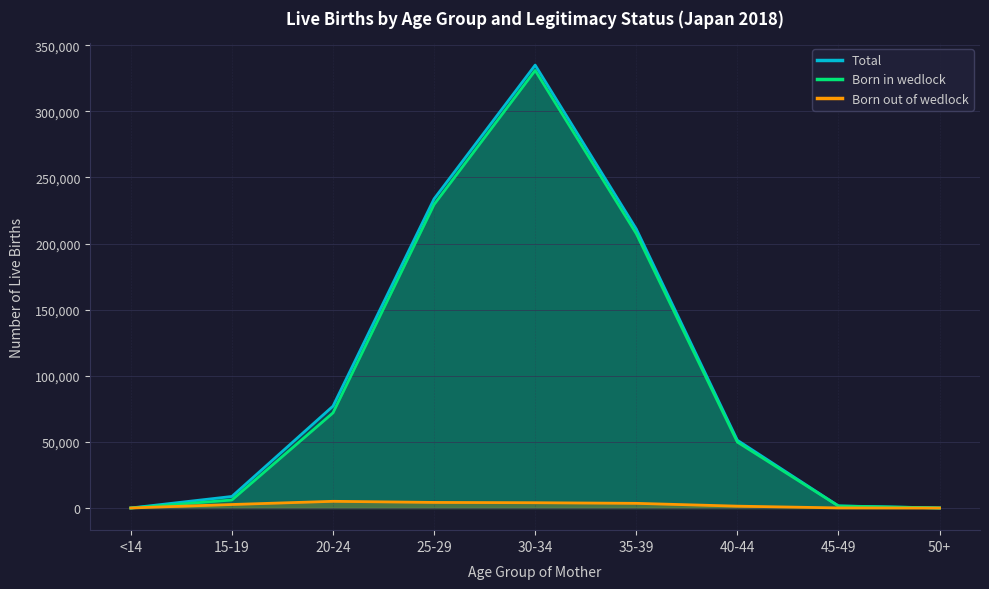

Which category has the lowest value across all series?

<14